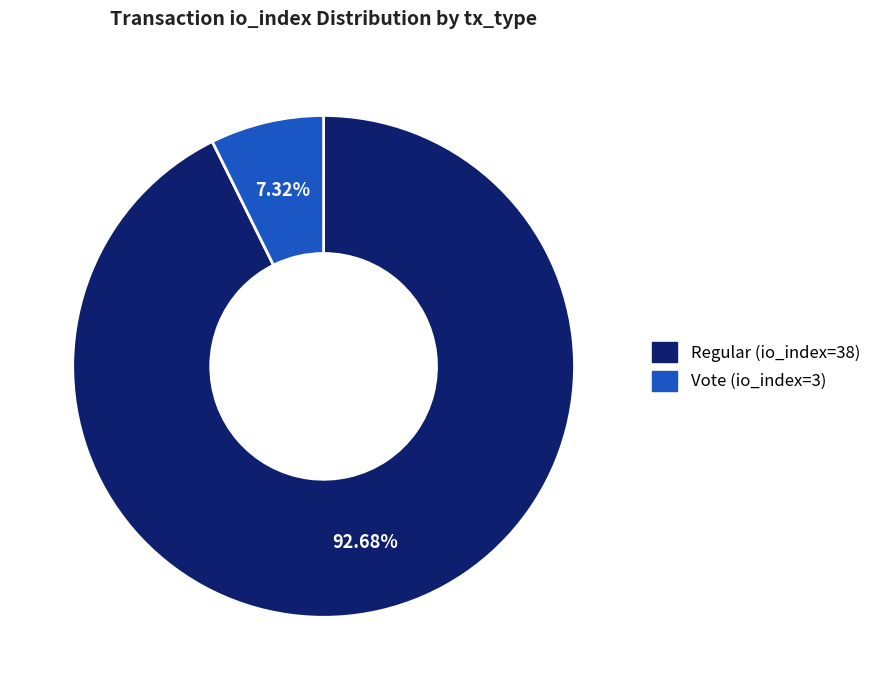

To the nearest percent, what portion does Vote (io_index=3) represent?

7%